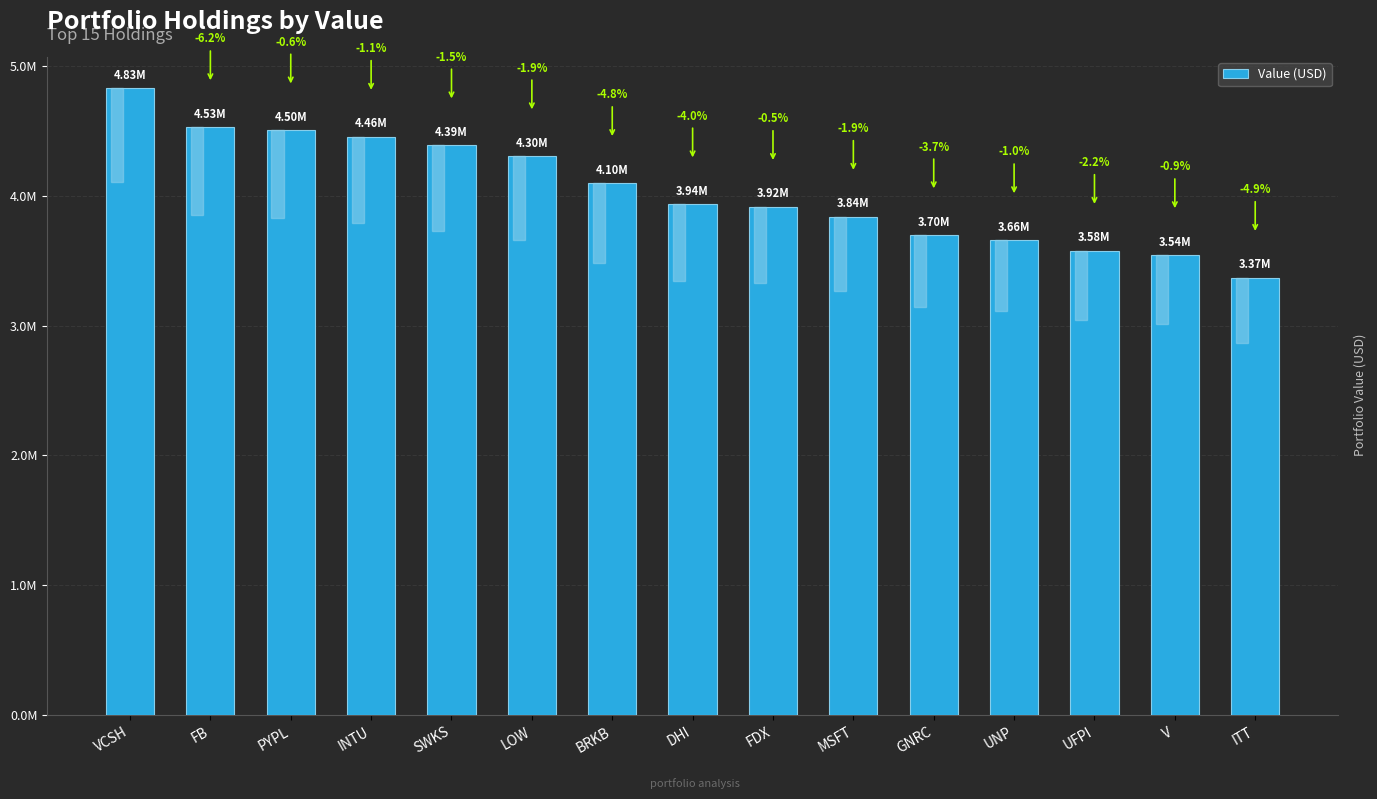

Reading right to left, extract all data points from this chart.

ITT=3369000	V=3544000	UFPI=3577000	UNP=3659000	GNRC=3697000	MSFT=3839000	FDX=3915000	DHI=3935000	BRKB=4099000	LOW=4305000	SWKS=4389000	INTU=4455000	PYPL=4504000	FB=4529000	VCSH=4828000